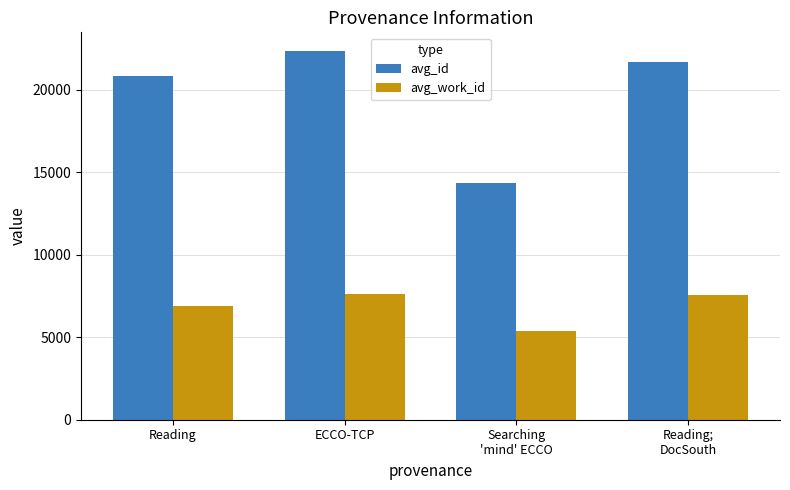

At Searching
'mind' ECCO, list the series in order from smallest to largest.

avg_work_id, avg_id